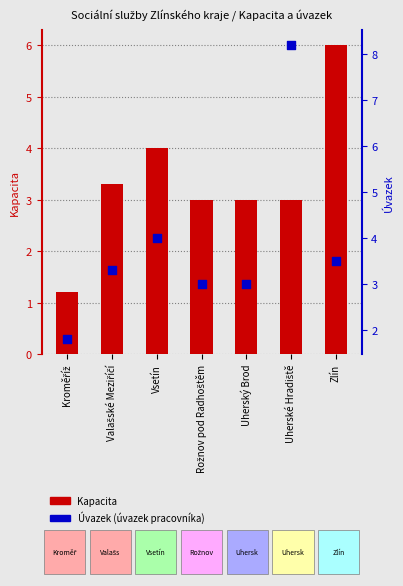

Is the value of Úvazek at Uherský Brod greater than the value of Kapacita at Uherské Hradiště?

No